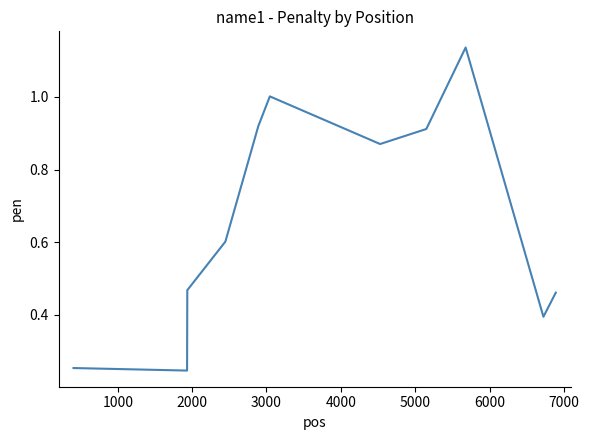

How many lines are shown in the chart?

1